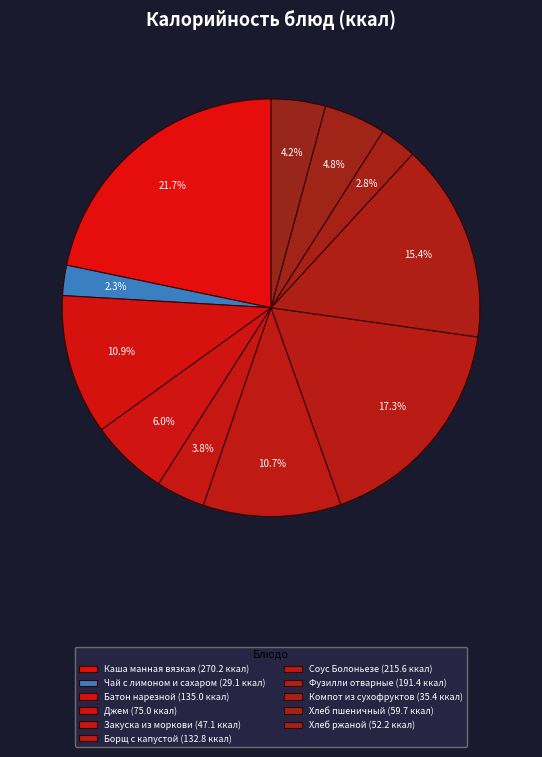

How many slices are in this pie chart?

11